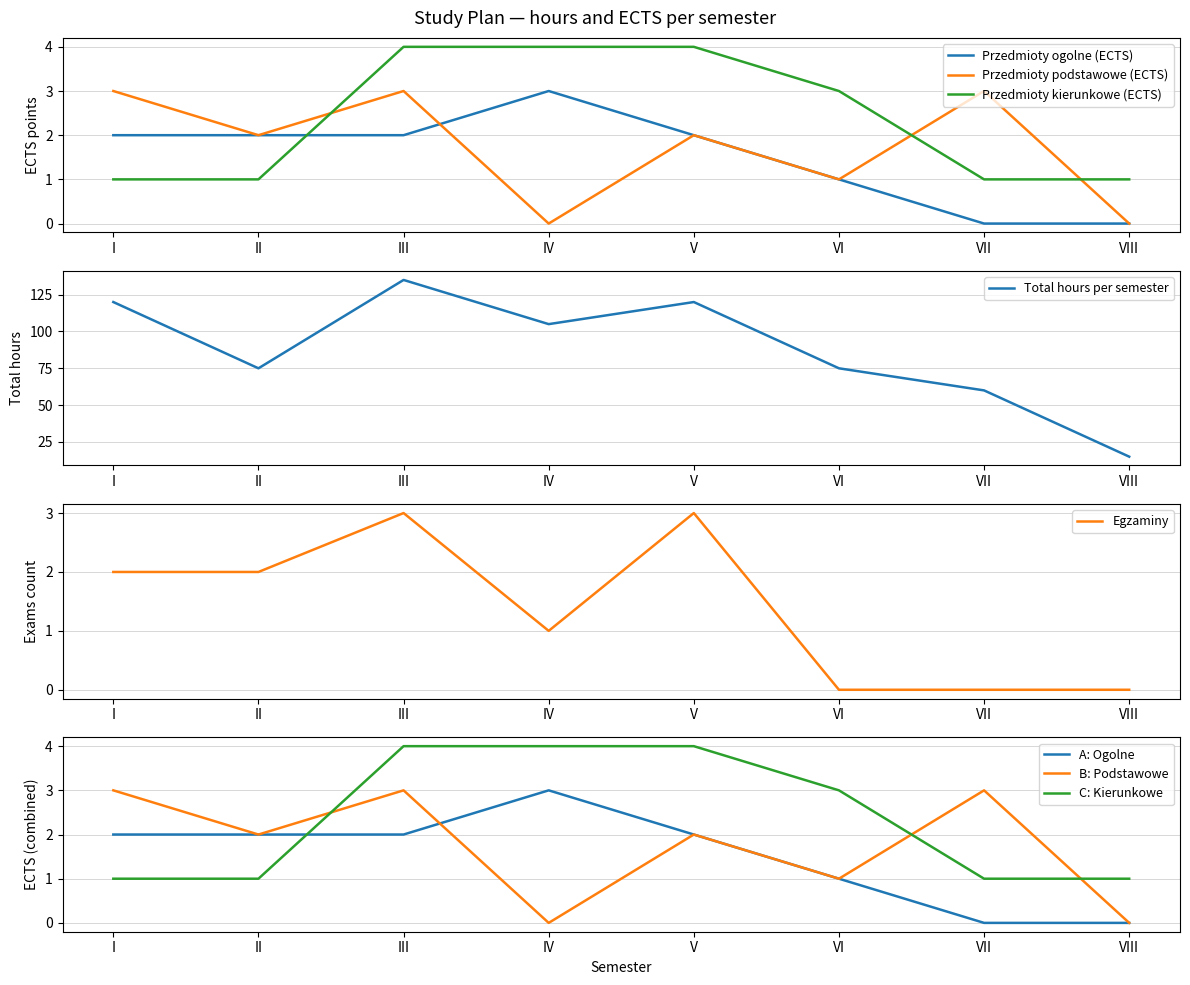

Reading left to right, list all the values displayed in this chart.

Przedmioty ogolne (ECTS): I=2	II=2	III=2	IV=3	V=2	VI=1	VII=0	VIII=0
Przedmioty podstawowe (ECTS): I=3	II=2	III=3	IV=0	V=2	VI=1	VII=3	VIII=0
Przedmioty kierunkowe (ECTS): I=1	II=1	III=4	IV=4	V=4	VI=3	VII=1	VIII=1
Total hours: I=120	II=75	III=135	IV=105	V=120	VI=75	VII=60	VIII=15
Egzaminy: I=2	II=2	III=3	IV=1	V=3	VI=0	VII=0	VIII=0